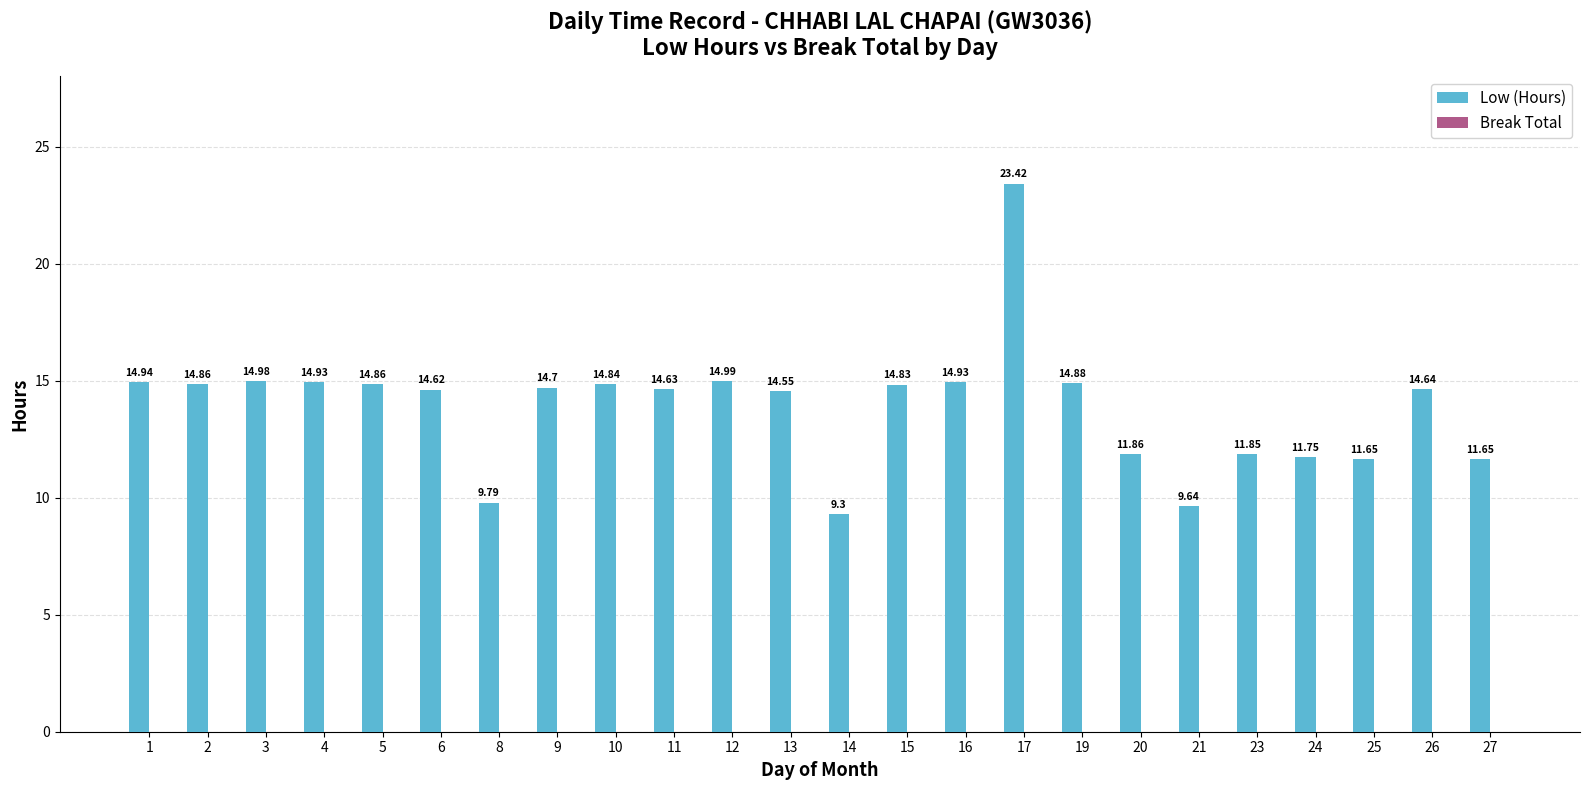

Which has a higher value, 13 or 9?

9